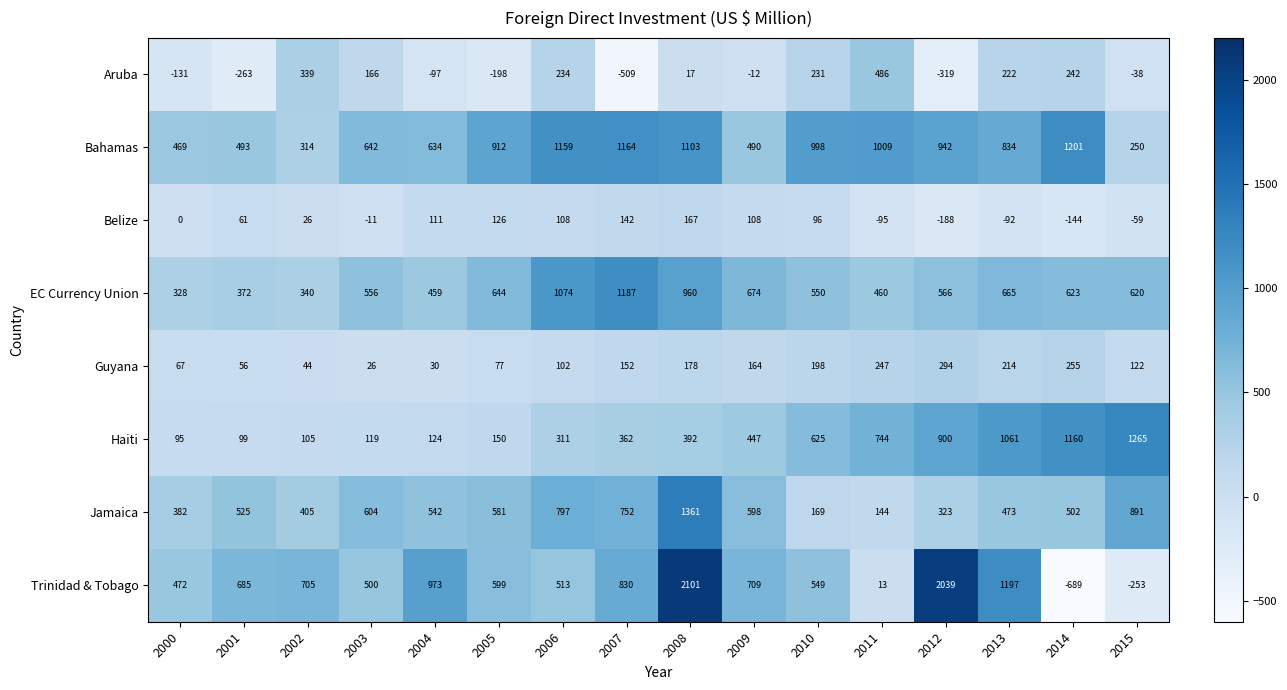

Which series changed the most between 2014 and 2015?

Bahamas